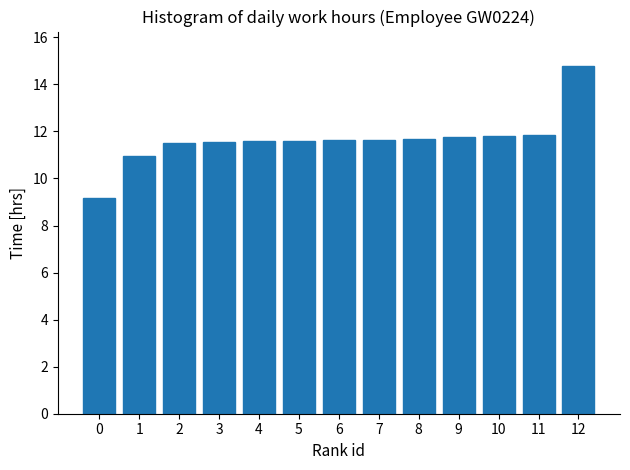

Read the value at 8.

11.7